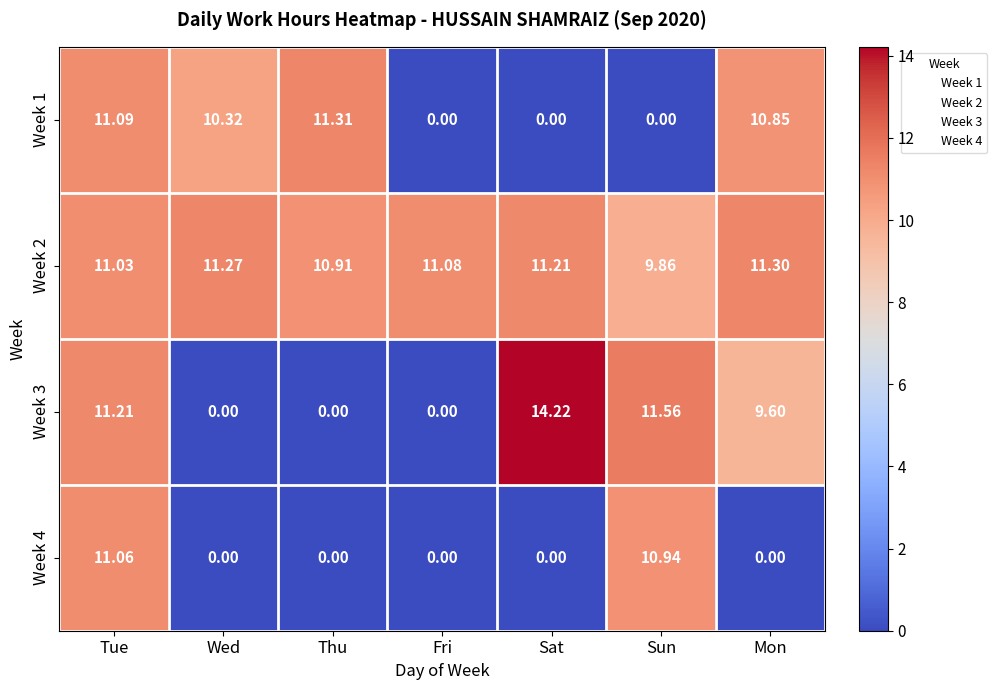

At which label is Week 2 closest to 10?

Sun